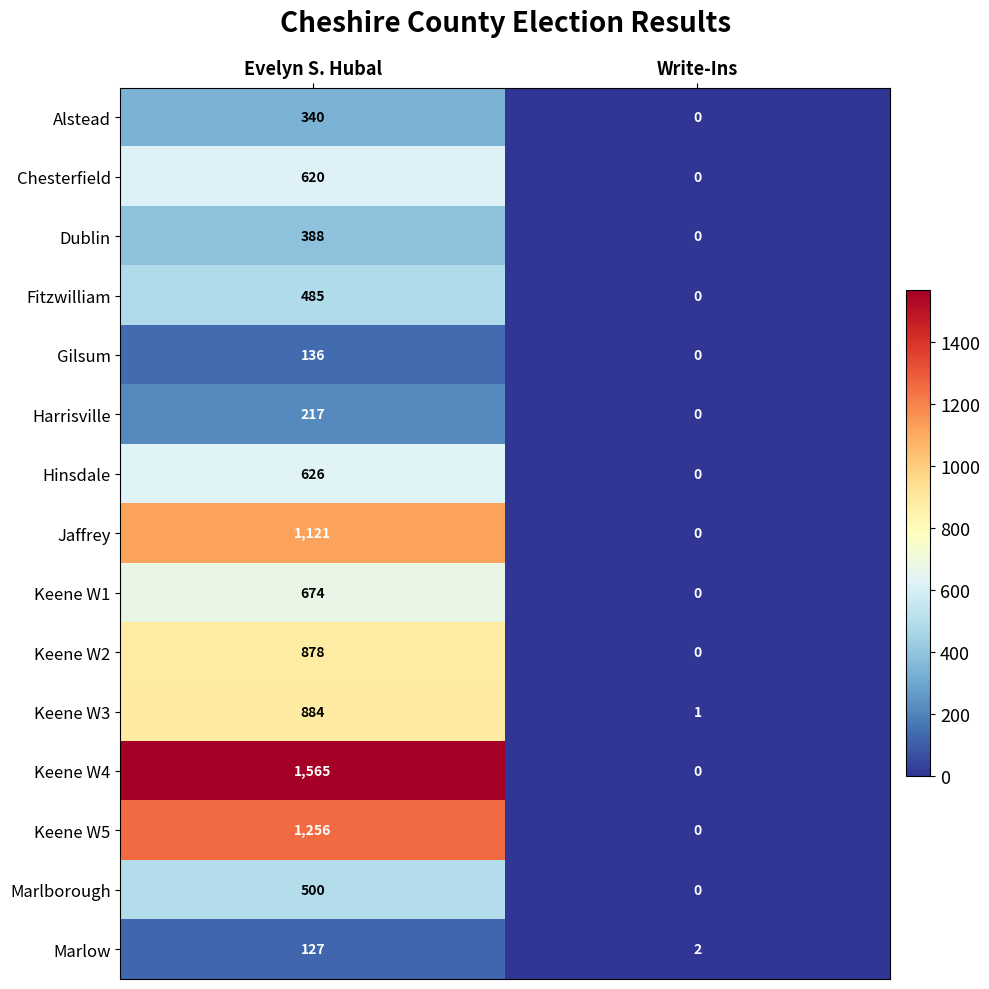

What is the sum of all Dublin values?

388